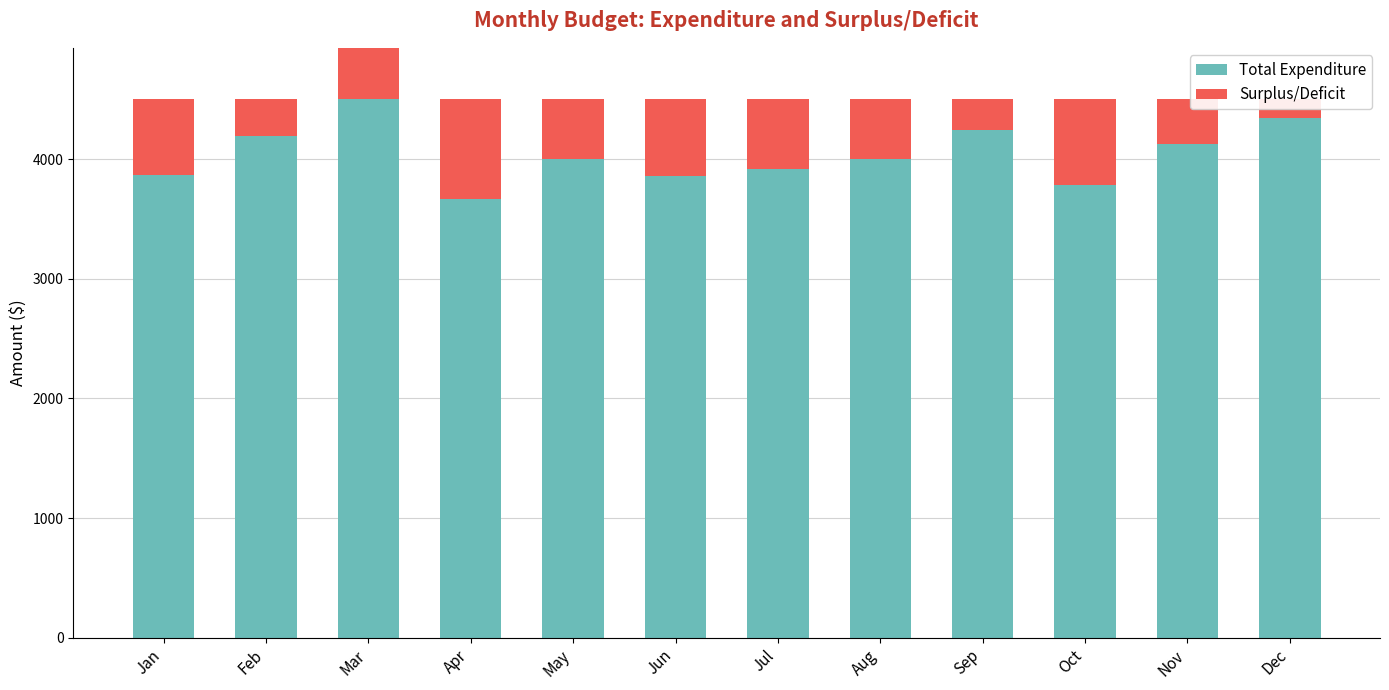

Where does the Total Expenditure series first go above 3999?

Feb